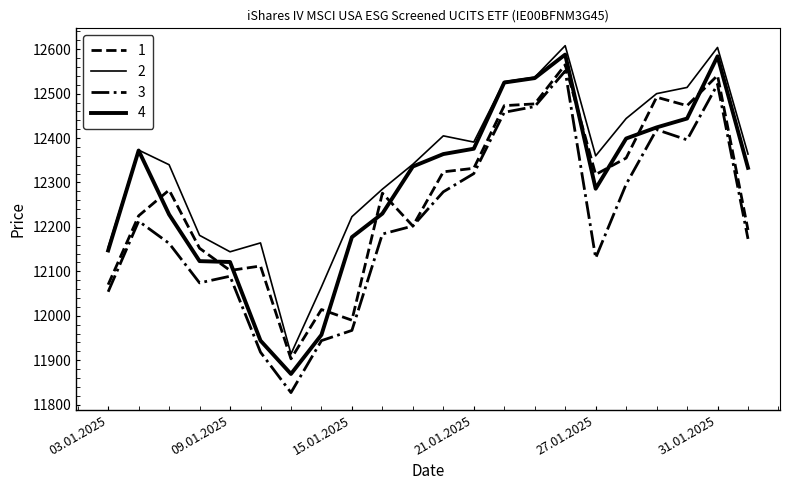

How many lines are shown in the chart?

4